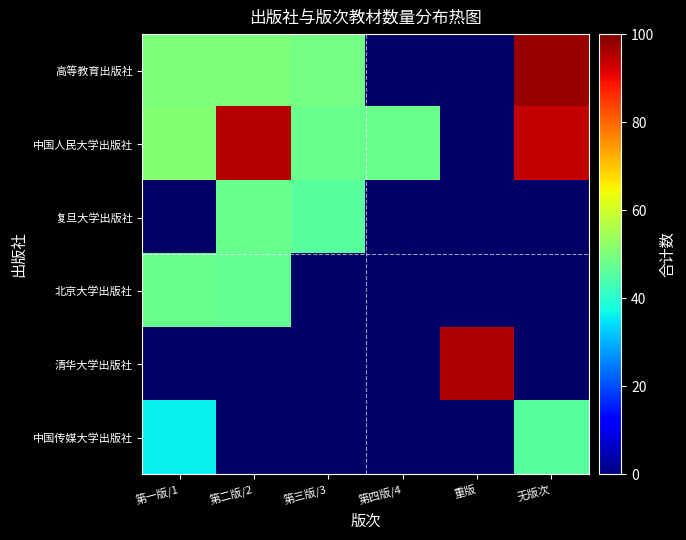

Which has a higher value, 第一版/1 or 第二版/2?

第一版/1